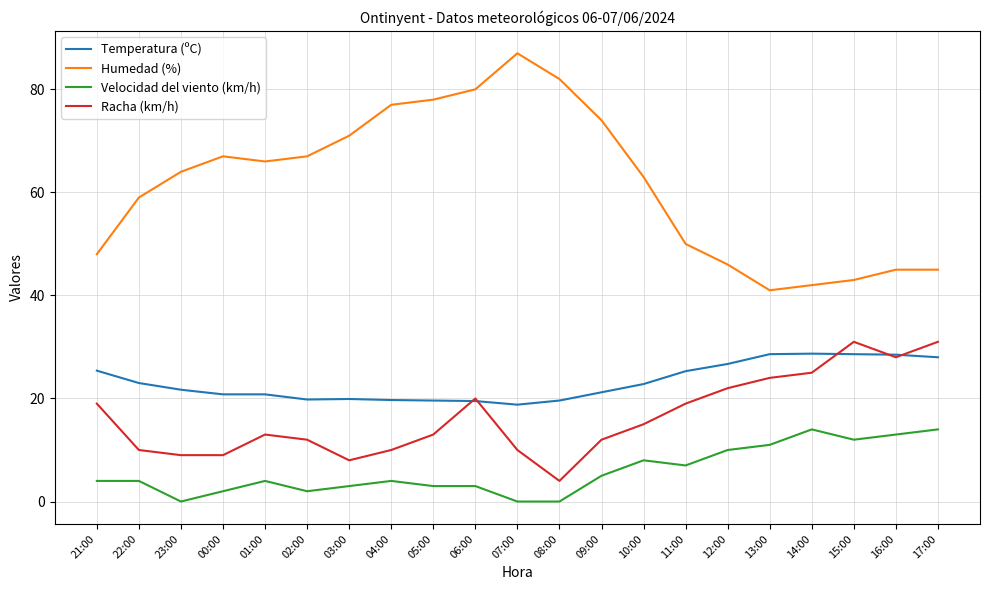

True or false: Racha (km/h) and Velocidad del viento (km/h) cross at least once.

False